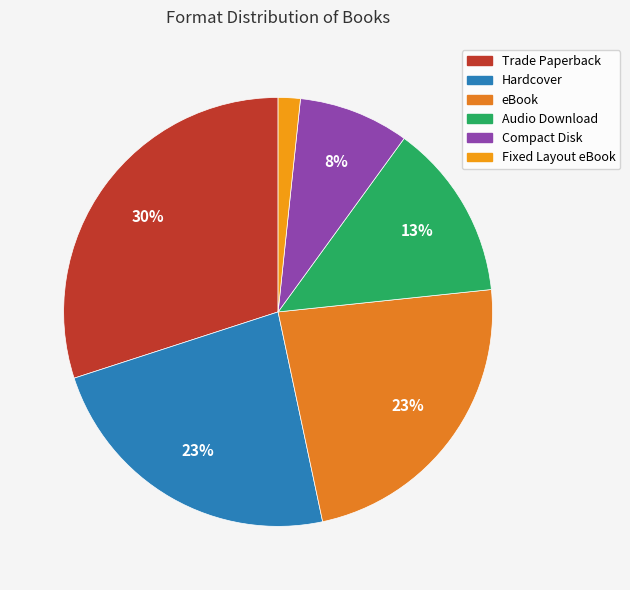

To the nearest percent, what percentage of the pie is Trade Paperback?

30%